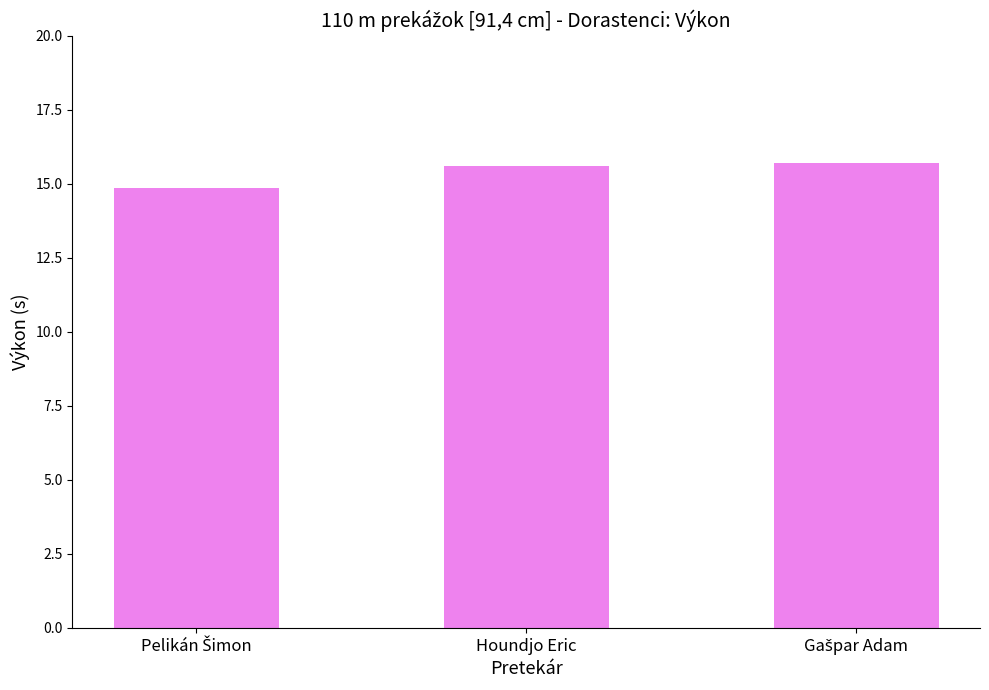

At which label does the data first exceed 15?

Houndjo Eric